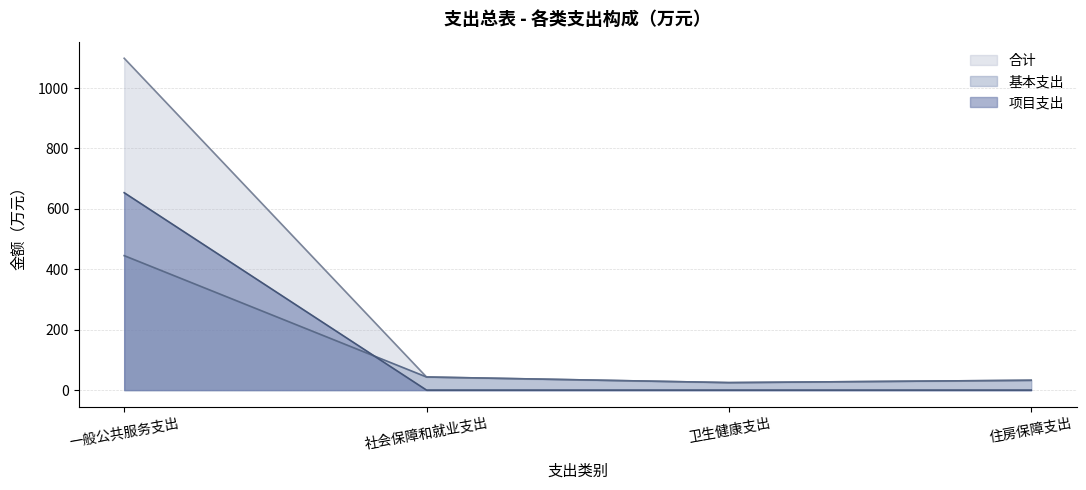

Is the value of 项目支出 at 住房保障支出 greater than the value of 合计 at 住房保障支出?

No